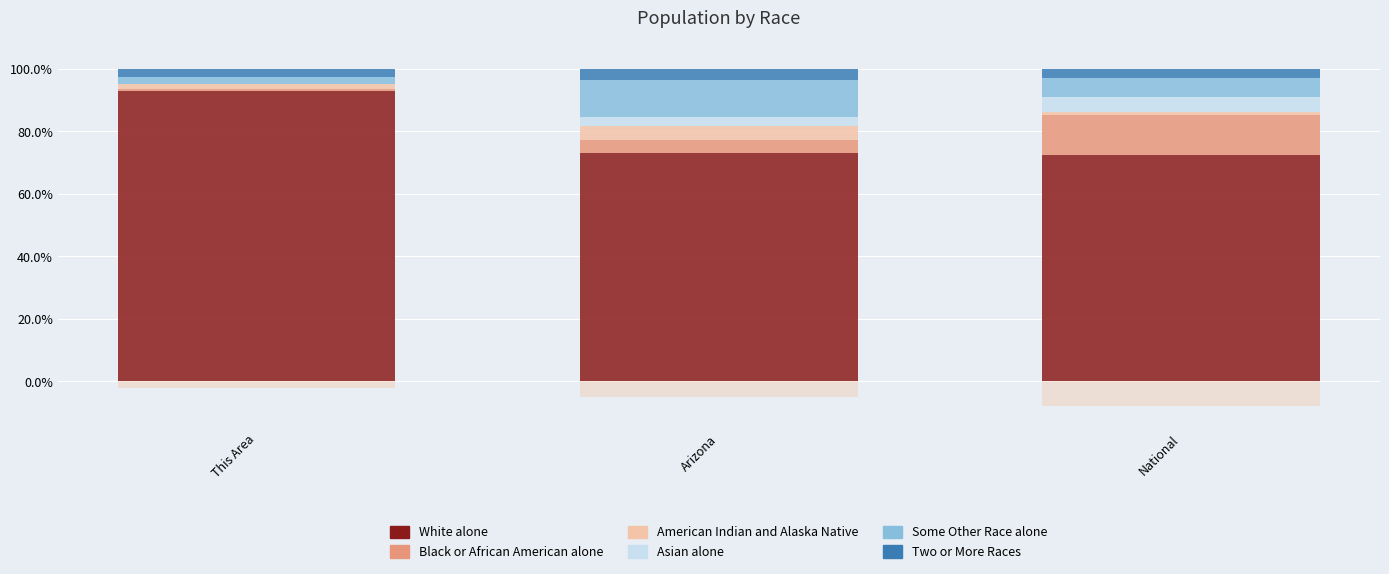

At which label does Asian alone first exceed 2?

Arizona